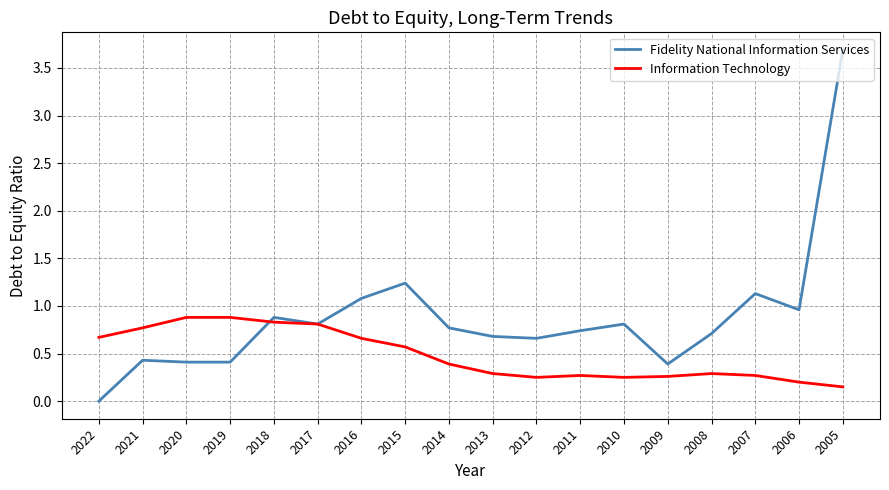

True or false: Information Technology has a value of 0.8 at 2017.

True